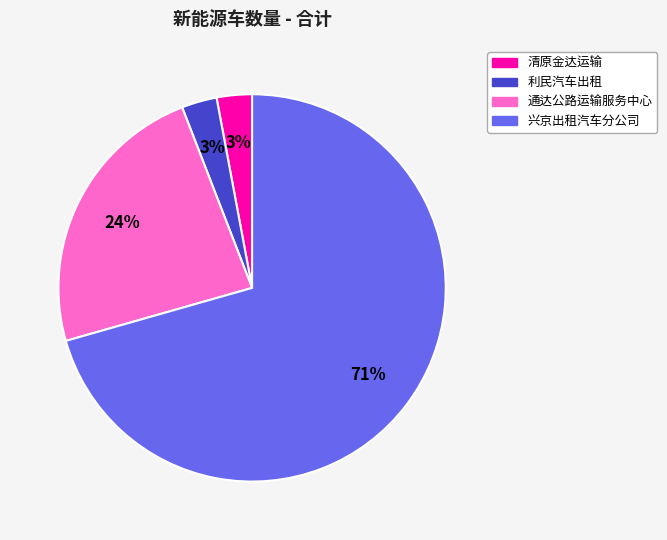

Does any single category account for the majority?

Yes